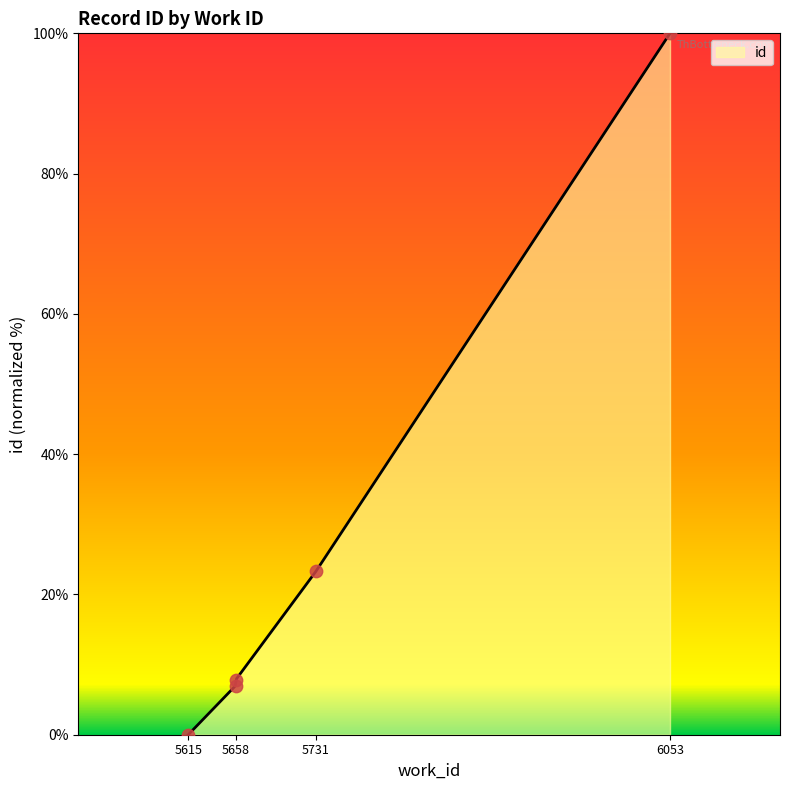

What is the change in value from 5731 to 6053?

+76.7